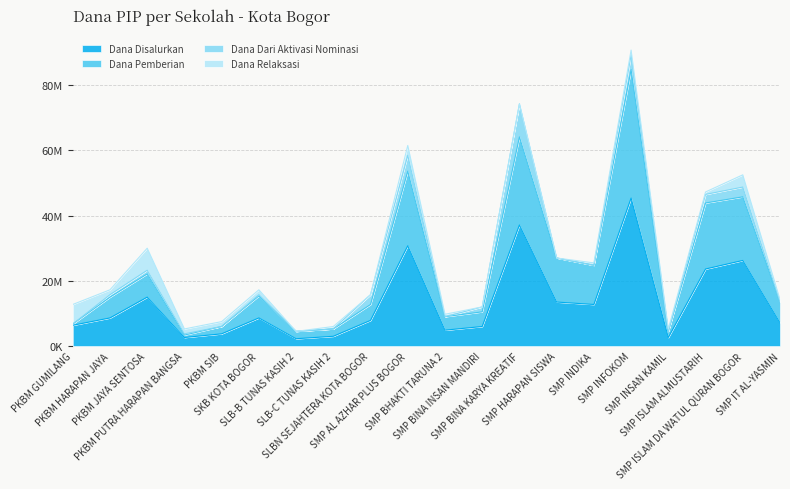

Where is Dana Disalurkan nearest to the value 23812500?

SMP ISLAM ALMUSTARIH